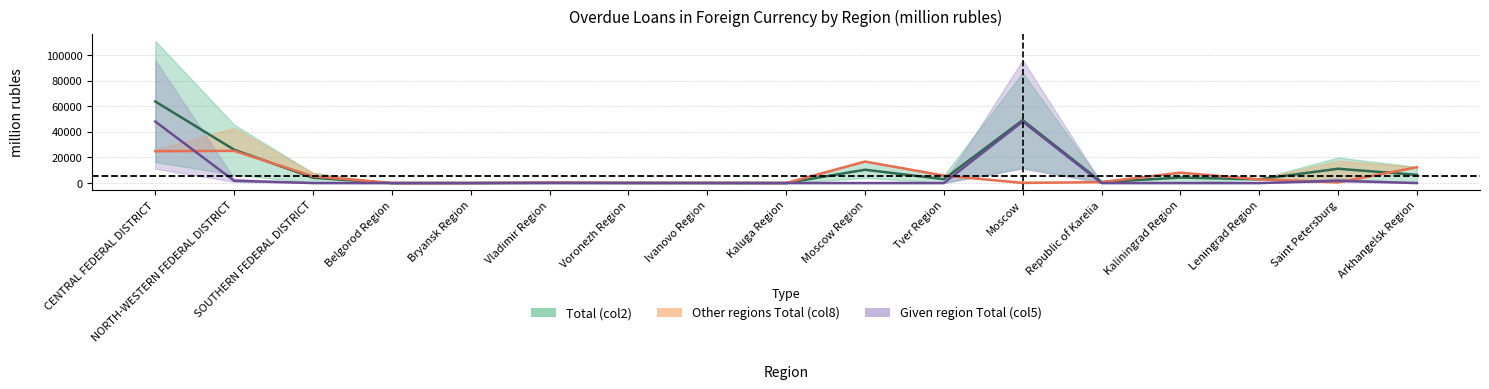

How many lines are shown in the chart?

3